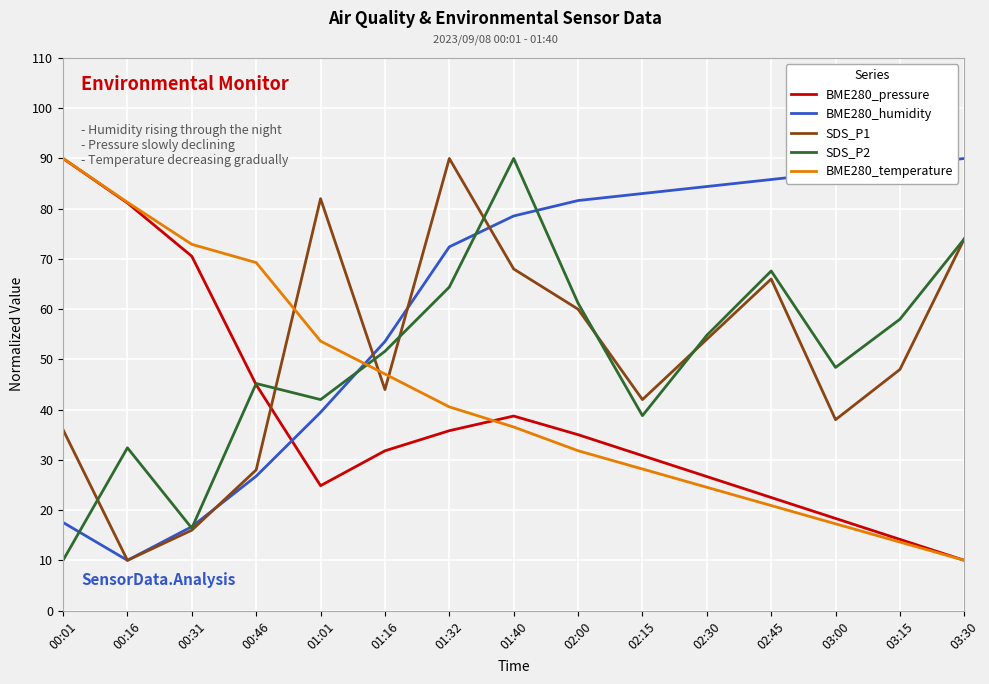

How many distinct data groups are displayed?

5